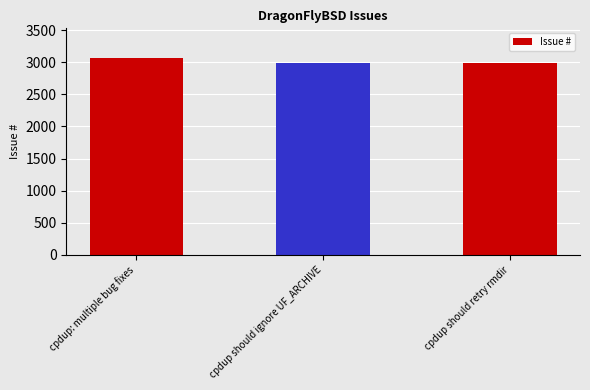

Is it true that the value at cpdup should ignore UF_ARCHIVE is 1139?

False